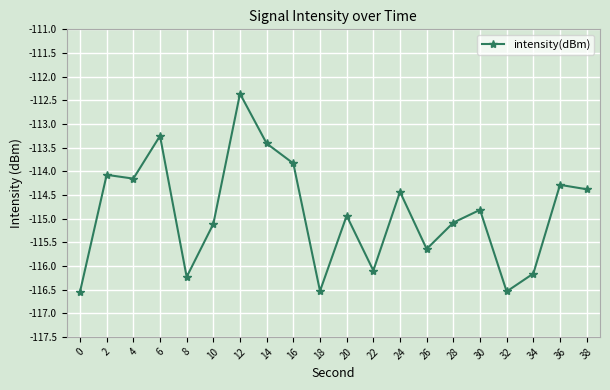

The value at 2 is -114.1. True or false?

True